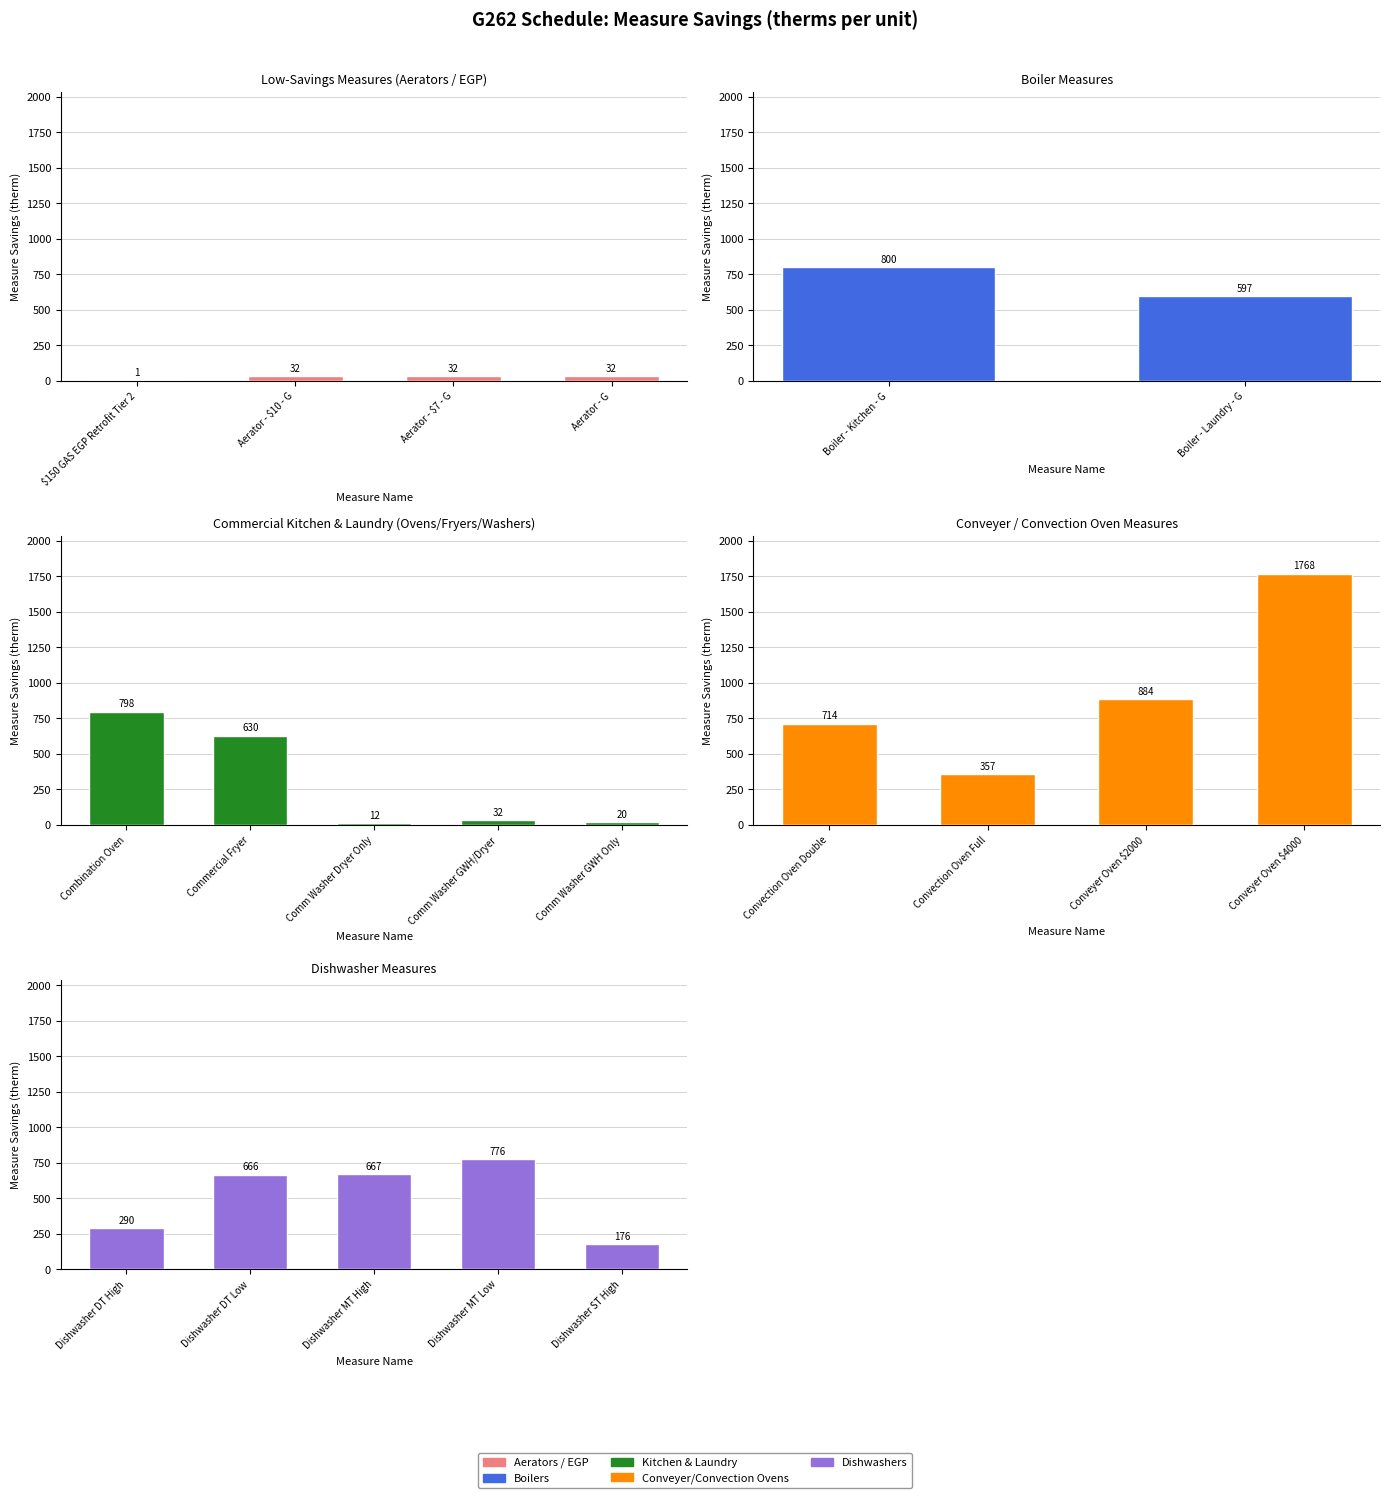

Where is the data nearest to the value 884?

Conveyer Oven - $2000 - G